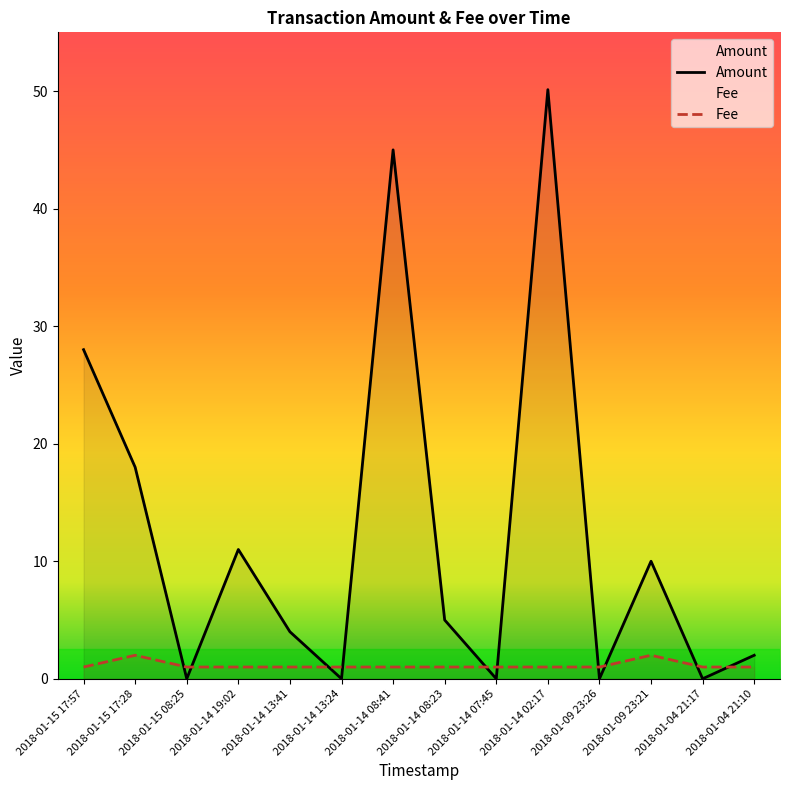

How many categories are shown in the chart?

14